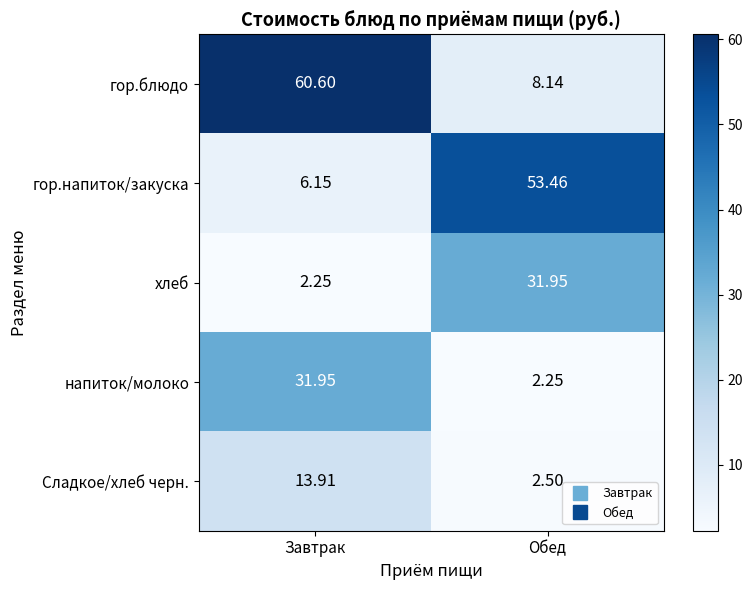

Which series has the largest range (max minus min)?

гор.блюдо